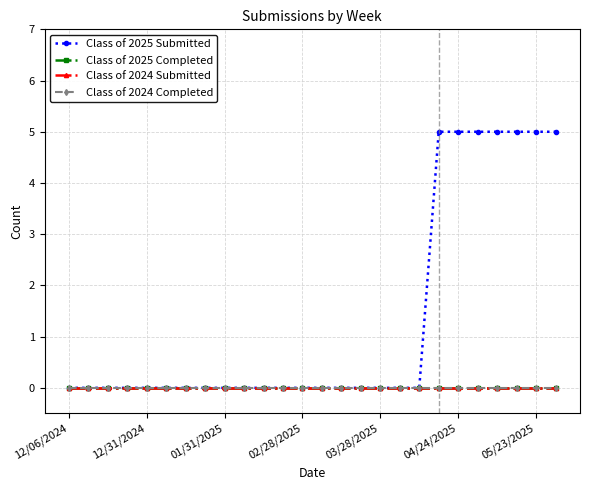

Is this an area chart (filled region under the line)?

No